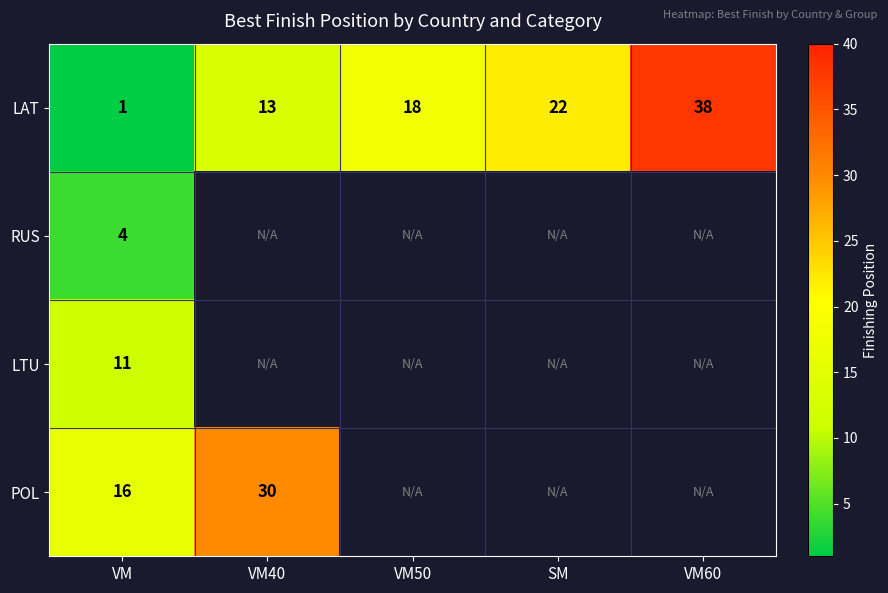

The POL series shows 16 at VM. True or false?

True